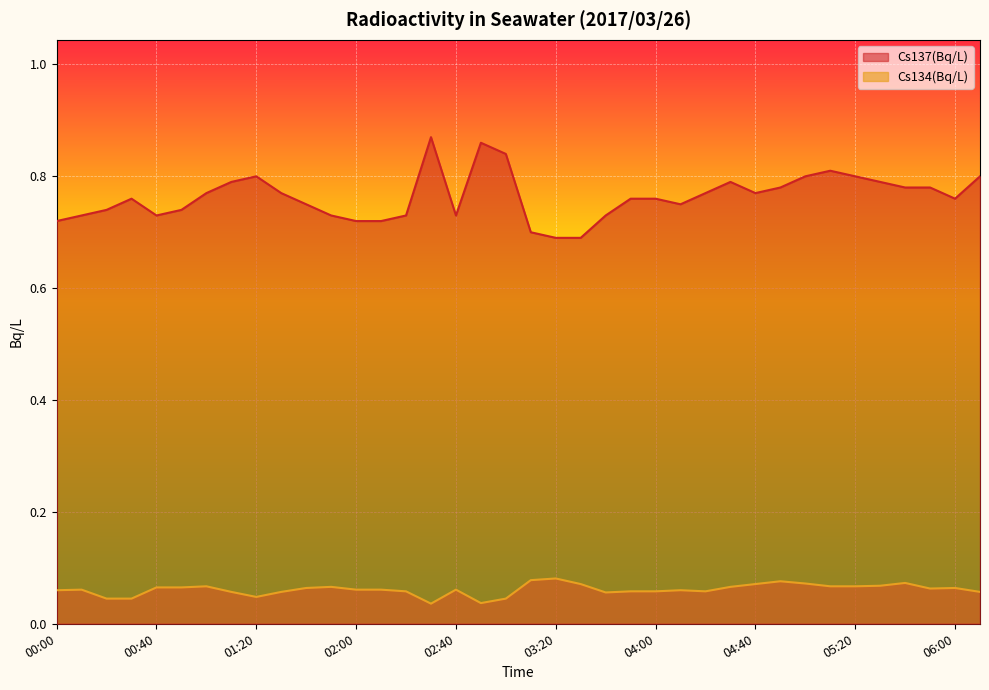

The value of Cs134(Bq/L) at 00:00 is 0.1. True or false?

True